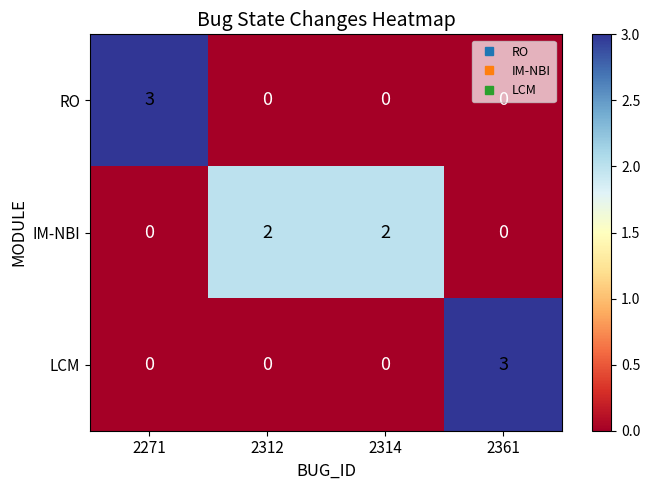

What is the difference between the LCM values at 2361 and 2271?

3